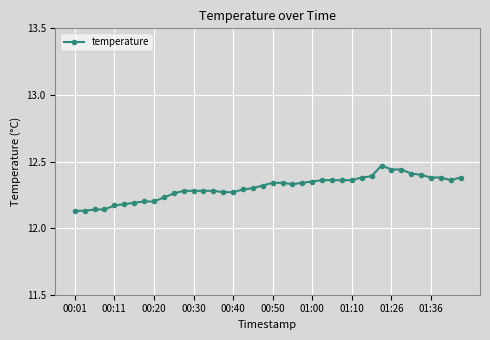

What is the difference between the second highest and second lowest values?

0.3